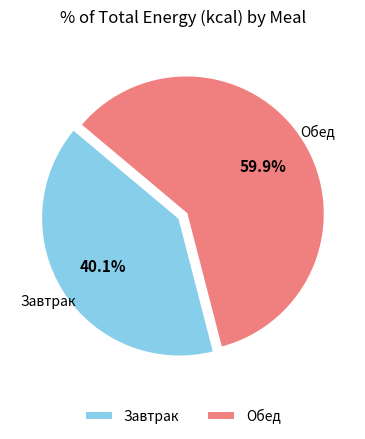

The Обед slice represents 50% of the pie. True or false?

False